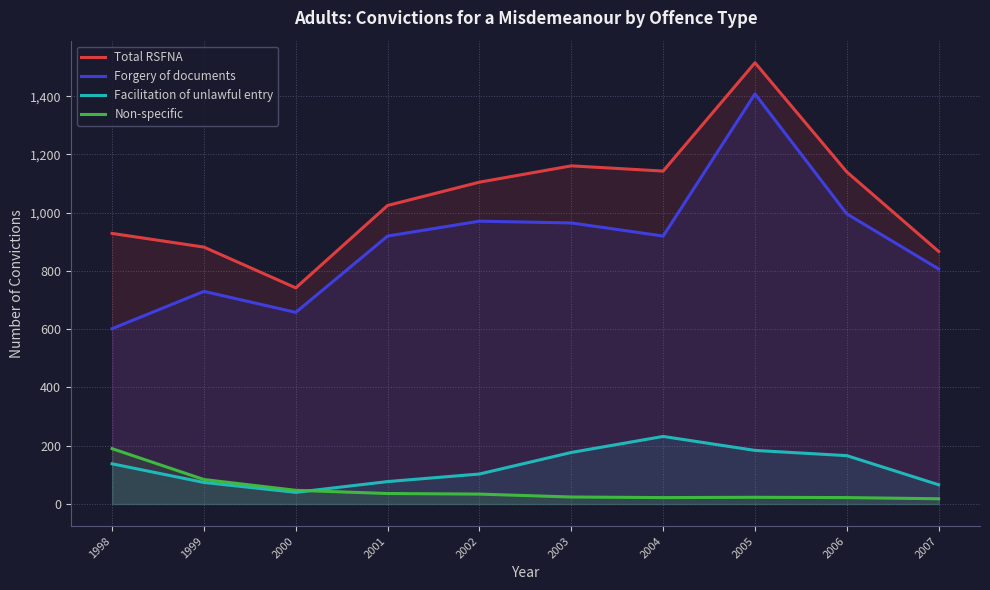

True or false: Forgery of documents and Non-specific intersect in this chart.

False